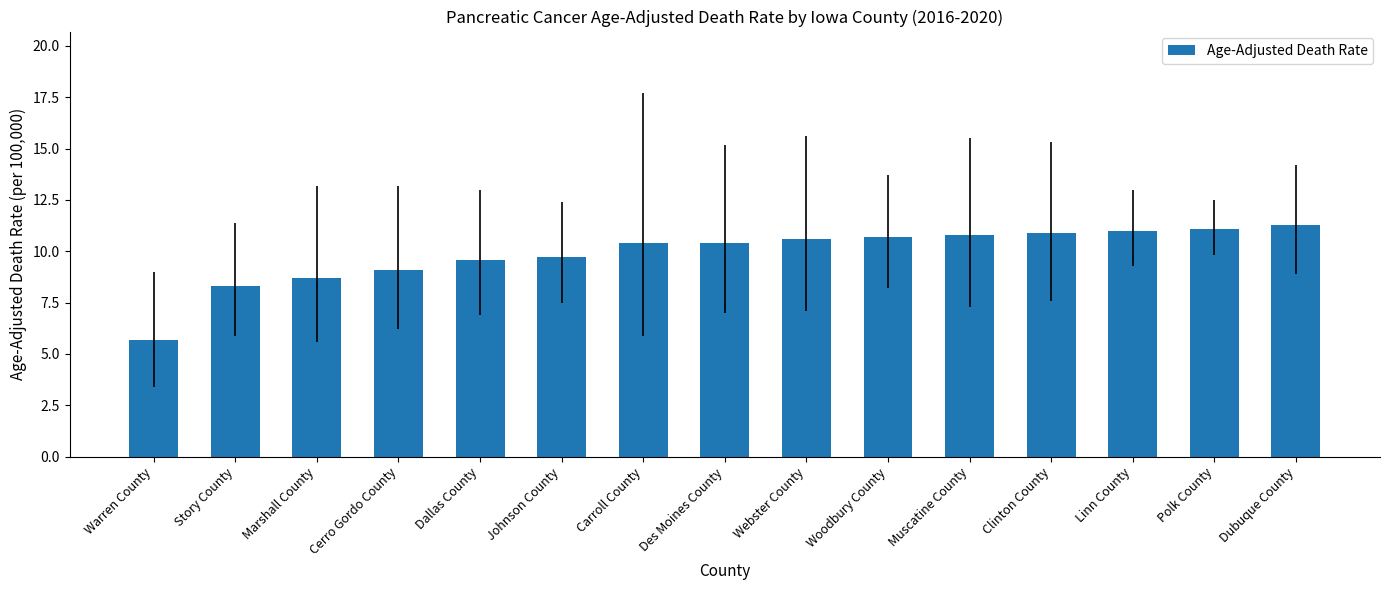

What is the change in value from Des Moines County to Woodbury County?

+0.3